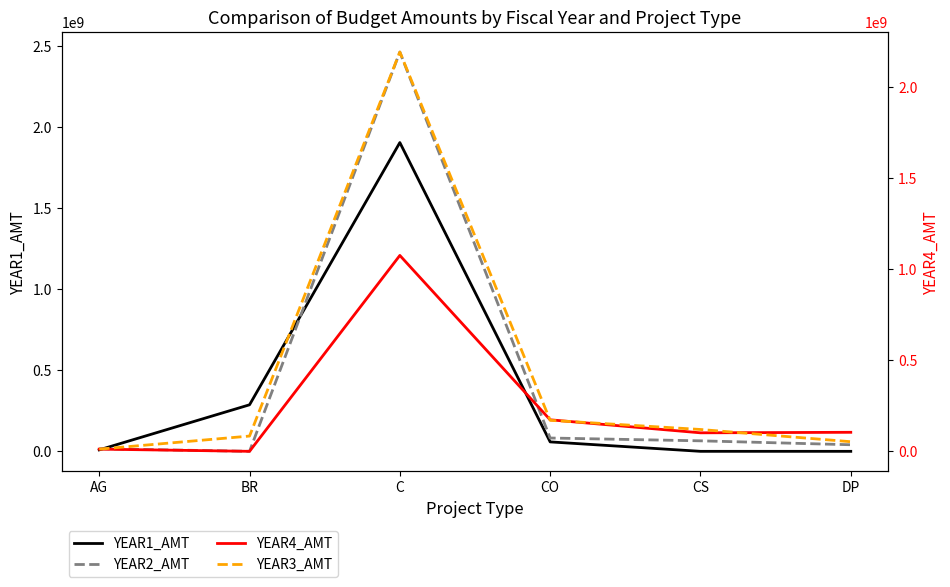

What is the average value of the YEAR3_AMT series?

438294476